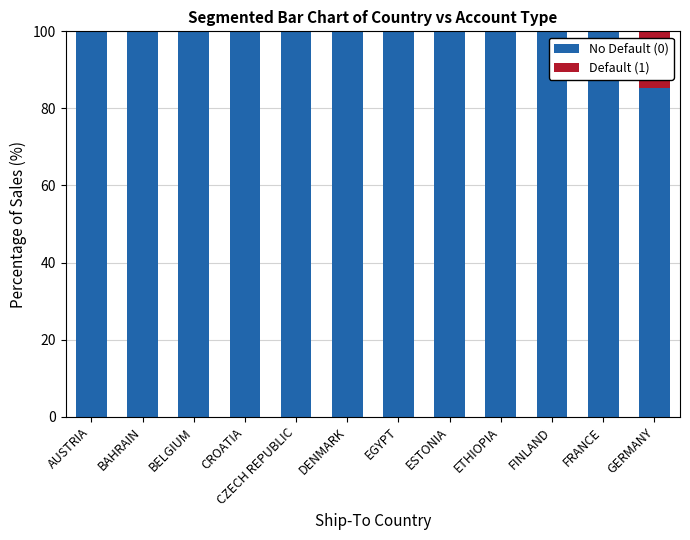

What are all the series names shown in the legend?

No Default (0), Default (1)